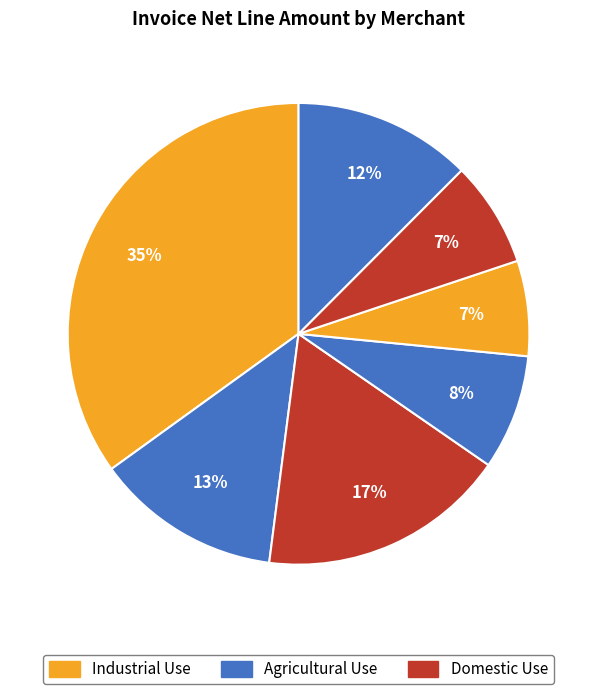

How many slices are in this pie chart?

7